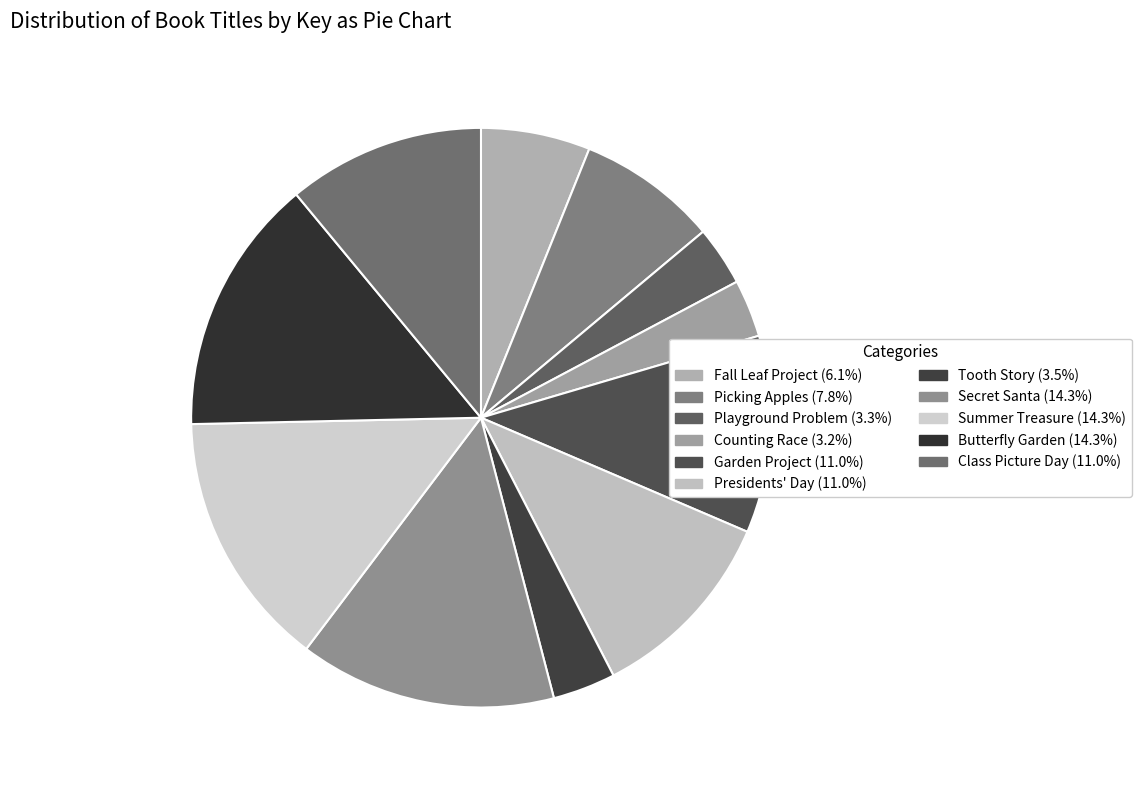

What is the smallest slice in the pie chart?

Counting Race